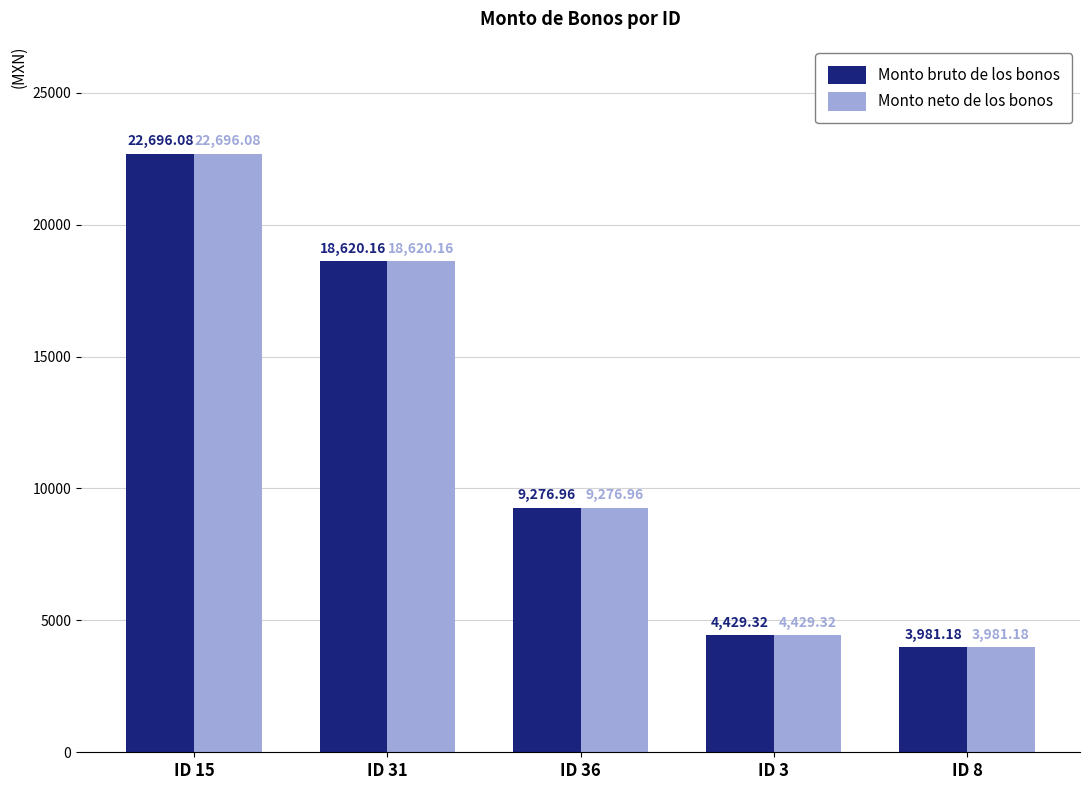

Reading left to right, what are all the values shown in this chart?

Monto bruto de los bonos: ID 15=22696.1	ID 31=18620.2	ID 36=9277.0	ID 3=4429.3	ID 8=3981.2
Monto neto de los bonos: ID 15=22696.1	ID 31=18620.2	ID 36=9277.0	ID 3=4429.3	ID 8=3981.2